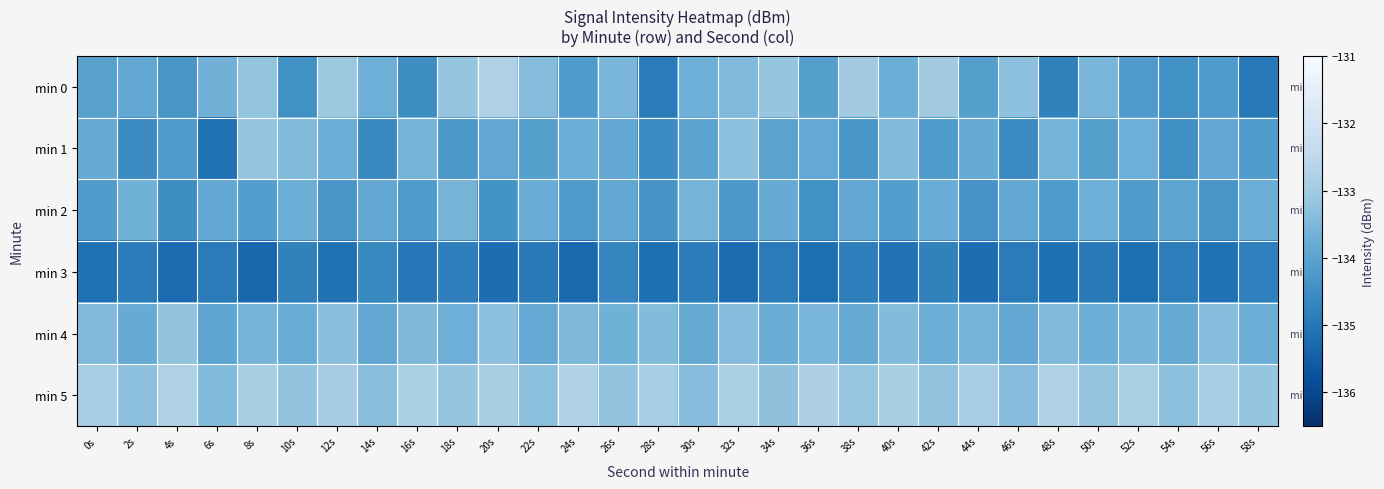

Reading right to left, list all the values displayed in this chart.

min 0: 58s=-134.9	56s=-134.2	54s=-134.4	52s=-134.2	50s=-133.6	48s=-134.8	46s=-133.3	44s=-134.1	42s=-133.0	40s=-133.8	38s=-133.0	36s=-134.1	34s=-133.2	32s=-133.4	30s=-133.7	28s=-134.9	26s=-133.6	24s=-134.2	22s=-133.4	20s=-132.8	18s=-133.2	16s=-134.5	14s=-133.7	12s=-133.1	10s=-134.4	8s=-133.2	6s=-133.7	4s=-134.3	2s=-133.9	0s=-134.1
min 1: 58s=-134.2	56s=-133.9	54s=-134.5	52s=-133.7	50s=-134.1	48s=-133.6	46s=-134.6	44s=-133.8	42s=-134.2	40s=-133.4	38s=-134.3	36s=-133.9	34s=-134.0	32s=-133.3	30s=-134.0	28s=-134.6	26s=-133.9	24s=-133.7	22s=-134.1	20s=-133.9	18s=-134.3	16s=-133.6	14s=-134.6	12s=-133.8	10s=-133.4	8s=-133.2	6s=-135.1	4s=-134.2	2s=-134.6	0s=-133.8
min 2: 58s=-133.8	56s=-134.3	54s=-133.9	52s=-134.2	50s=-133.7	48s=-134.2	46s=-133.9	44s=-134.4	42s=-133.8	40s=-134.1	38s=-133.9	36s=-134.4	34s=-133.8	32s=-134.3	30s=-133.6	28s=-134.3	26s=-133.9	24s=-134.2	22s=-133.8	20s=-134.4	18s=-133.6	16s=-134.2	14s=-133.9	12s=-134.3	10s=-133.8	8s=-134.1	6s=-133.9	4s=-134.5	2s=-133.7	0s=-134.2
min 3: 58s=-134.8	56s=-135.1	54s=-134.8	52s=-135.2	50s=-134.9	48s=-135.1	46s=-134.9	44s=-135.2	42s=-134.8	40s=-135.1	38s=-134.8	36s=-135.2	34s=-134.9	32s=-135.2	30s=-134.9	28s=-135.2	26s=-134.7	24s=-135.3	22s=-134.9	20s=-135.2	18s=-134.8	16s=-135.0	14s=-134.6	12s=-135.1	10s=-134.8	8s=-135.3	6s=-134.9	4s=-135.2	2s=-134.9	0s=-135.1
min 4: 58s=-133.8	56s=-133.4	54s=-133.8	52s=-133.6	50s=-133.7	48s=-133.4	46s=-133.9	44s=-133.6	42s=-133.8	40s=-133.4	38s=-133.8	36s=-133.6	34s=-133.8	32s=-133.4	30s=-133.8	28s=-133.4	26s=-133.7	24s=-133.5	22s=-133.9	20s=-133.3	18s=-133.7	16s=-133.5	14s=-133.9	12s=-133.3	10s=-133.8	8s=-133.6	6s=-133.9	4s=-133.2	2s=-133.8	0s=-133.4
min 5: 58s=-133.2	56s=-132.9	54s=-133.3	52s=-132.8	50s=-133.2	48s=-132.8	46s=-133.4	44s=-132.9	42s=-133.2	40s=-132.9	38s=-133.2	36s=-132.8	34s=-133.3	32s=-132.8	30s=-133.4	28s=-132.9	26s=-133.2	24s=-132.8	22s=-133.3	20s=-132.9	18s=-133.2	16s=-132.8	14s=-133.3	12s=-132.9	10s=-133.2	8s=-132.9	6s=-133.4	4s=-132.8	2s=-133.3	0s=-132.9